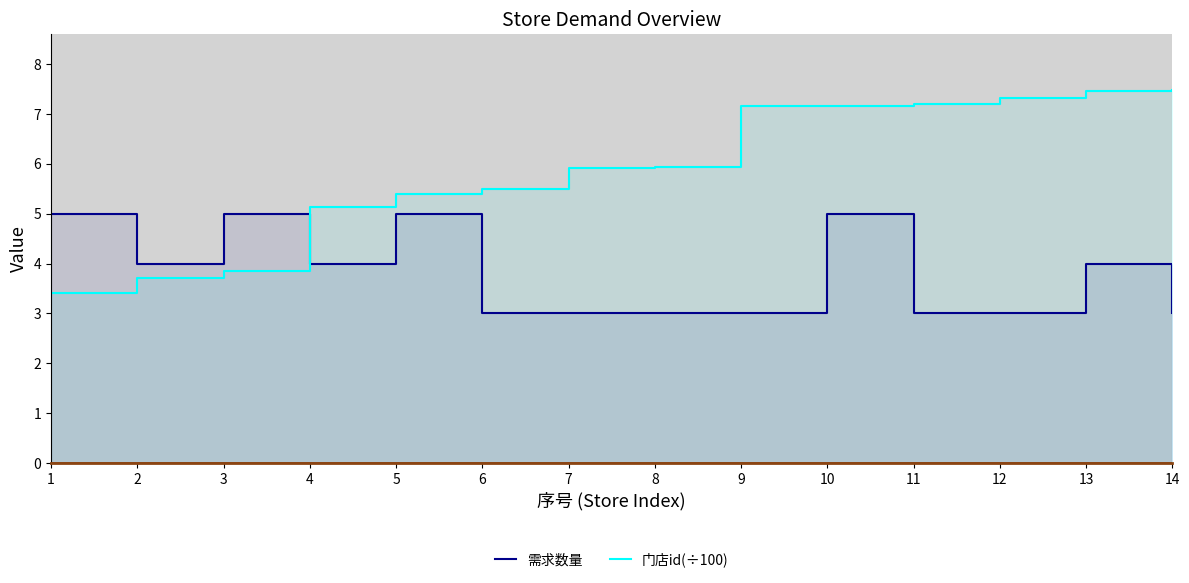

Reading left to right, extract all data points from this chart.

需求数量: 1=5.0	2=4.0	3=5.0	4=4.0	5=5.0	6=3.0	7=3.0	8=3.0	9=3.0	10=5.0	11=3.0	12=3.0	13=4.0	14=3.0
门店id(÷100): 1=3.4	2=3.7	3=3.9	4=5.1	5=5.4	6=5.5	7=5.9	8=5.9	9=7.2	10=7.2	11=7.2	12=7.3	13=7.5	14=7.5